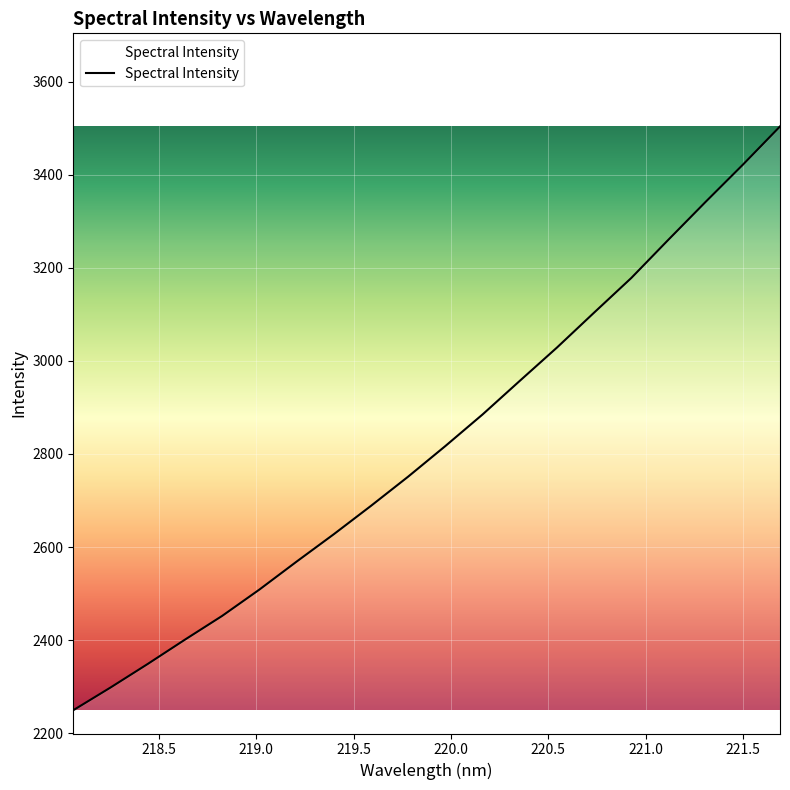

What is the maximum value shown in the chart?

3503.5